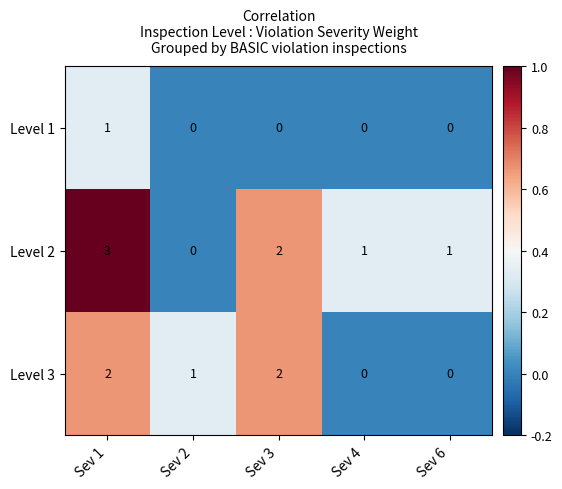

Rank the series by their average value, from highest to lowest.

Level 2, Level 3, Level 1